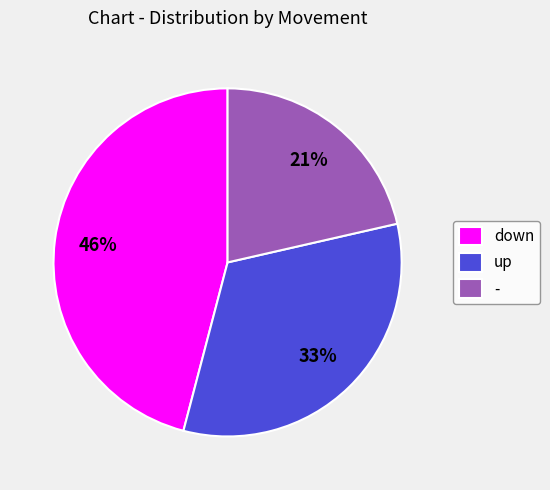

Is up the majority of the pie?

No